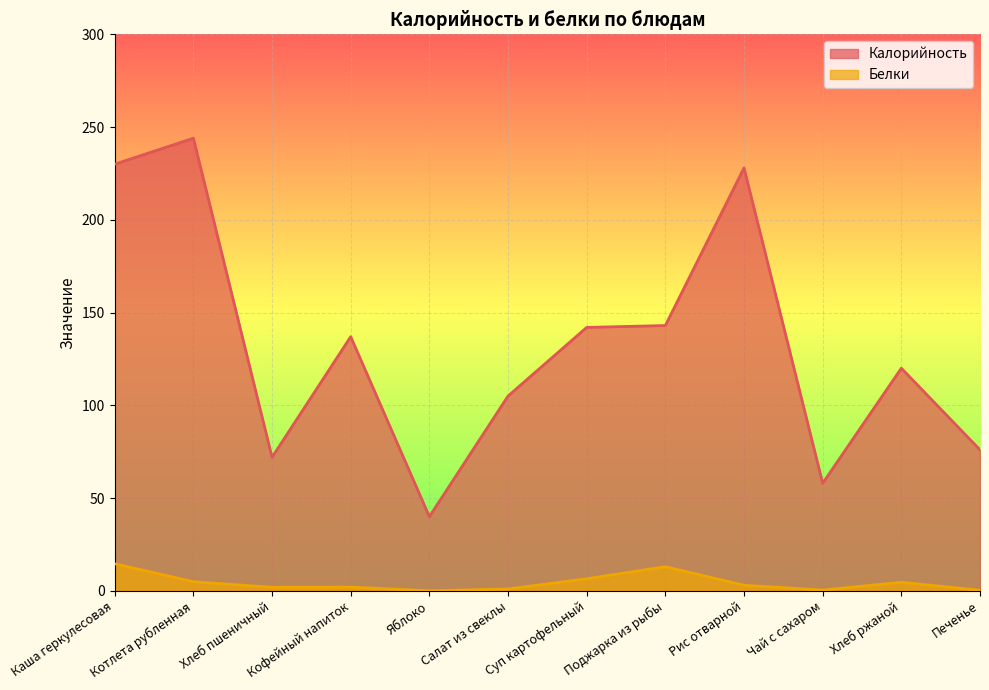

Rank the series by their maximum value, from highest to lowest.

Калорийность, Белки